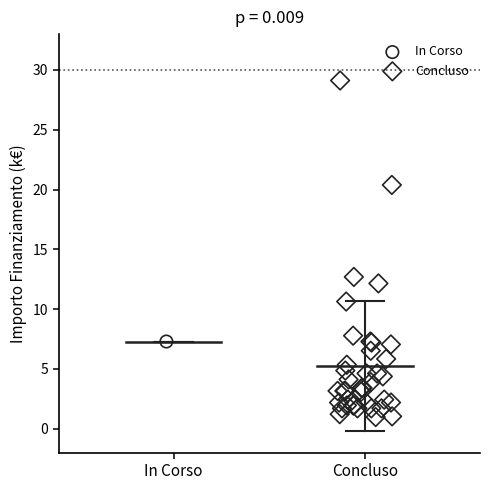

What are all the series names shown in the legend?

In Corso, Concluso